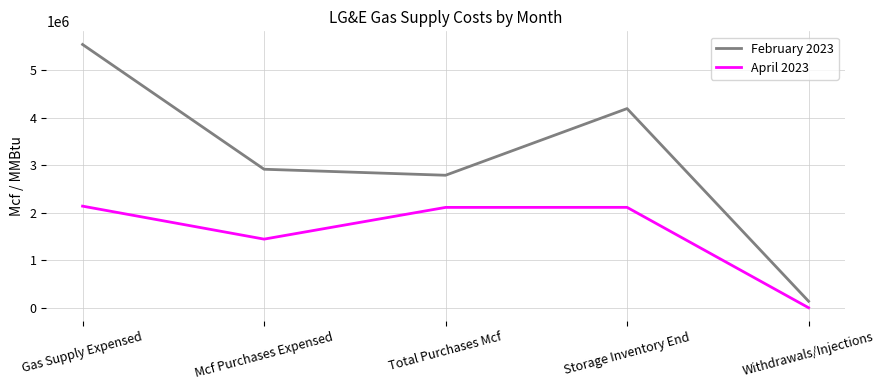

Between Gas Supply Expensed and Storage Inventory End, which series saw the biggest shift?

February 2023